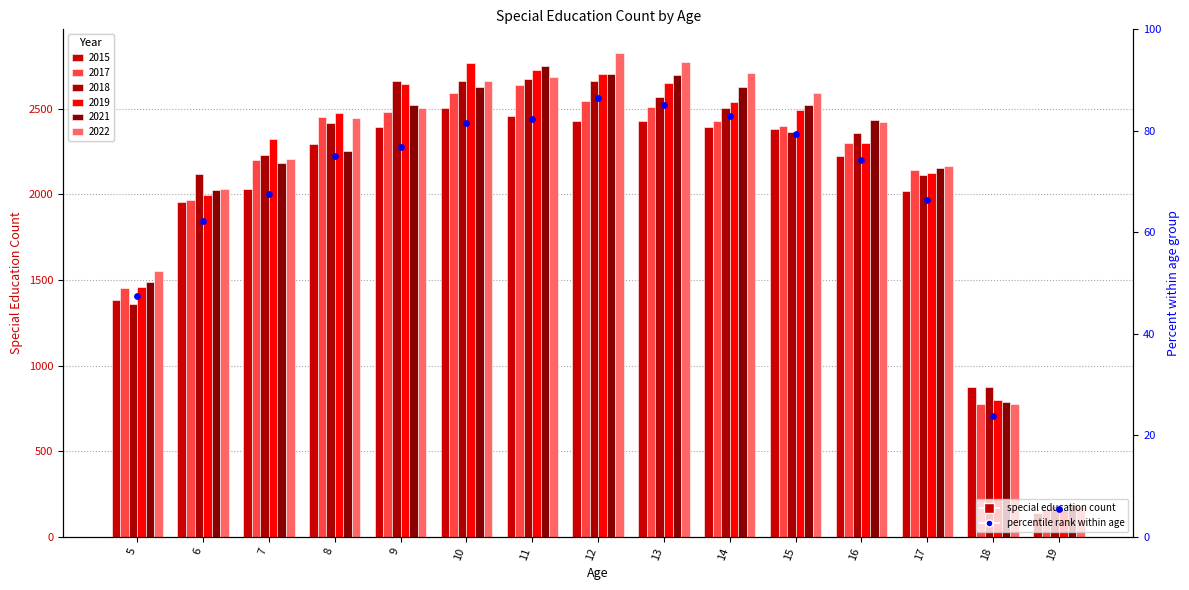

Between 16 and 5, which is larger?

16